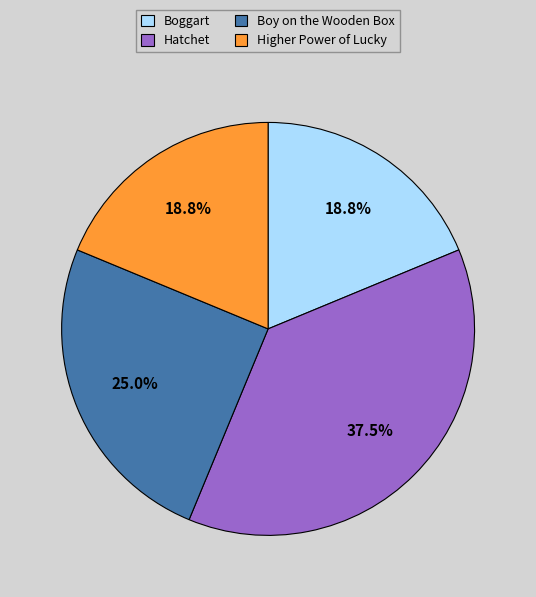

True or false: Higher Power of Lucky accounts for 19% of the total.

True